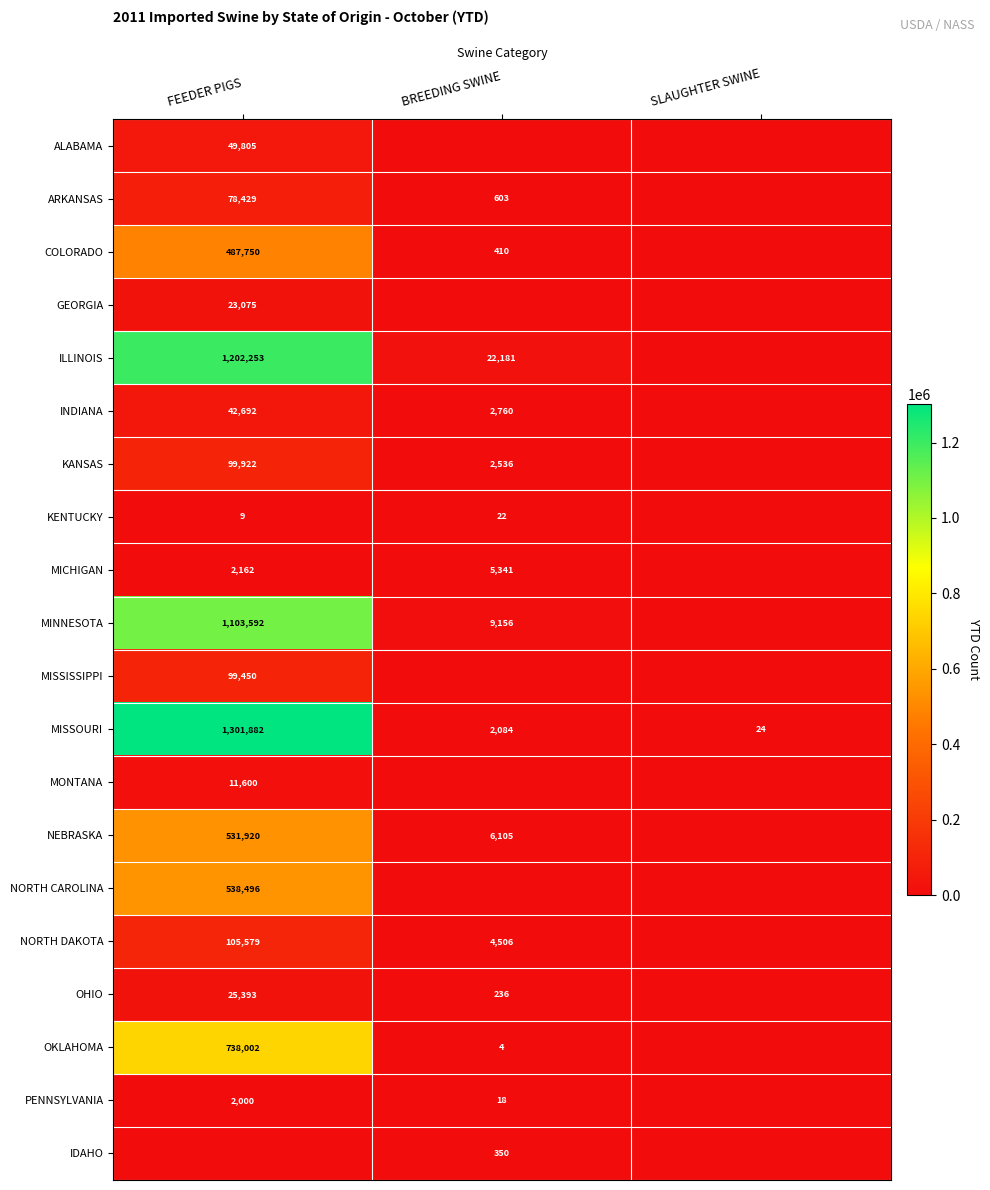

The value of PENNSYLVANIA at FEEDER PIGS is 518. True or false?

False